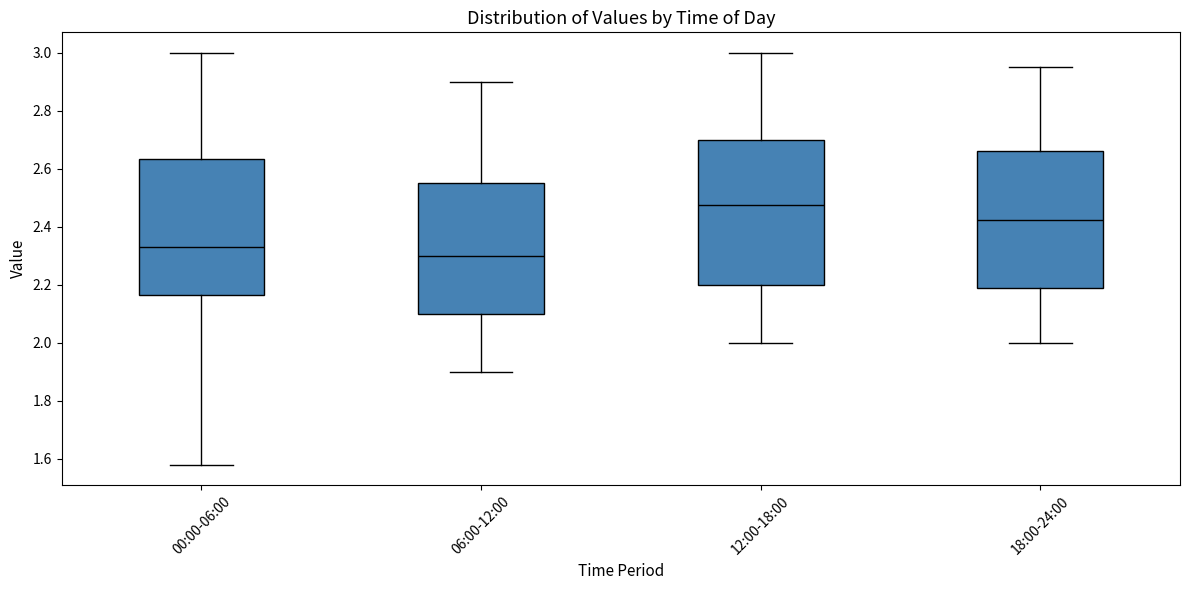

Which box has the highest median line?

12:00-18:00